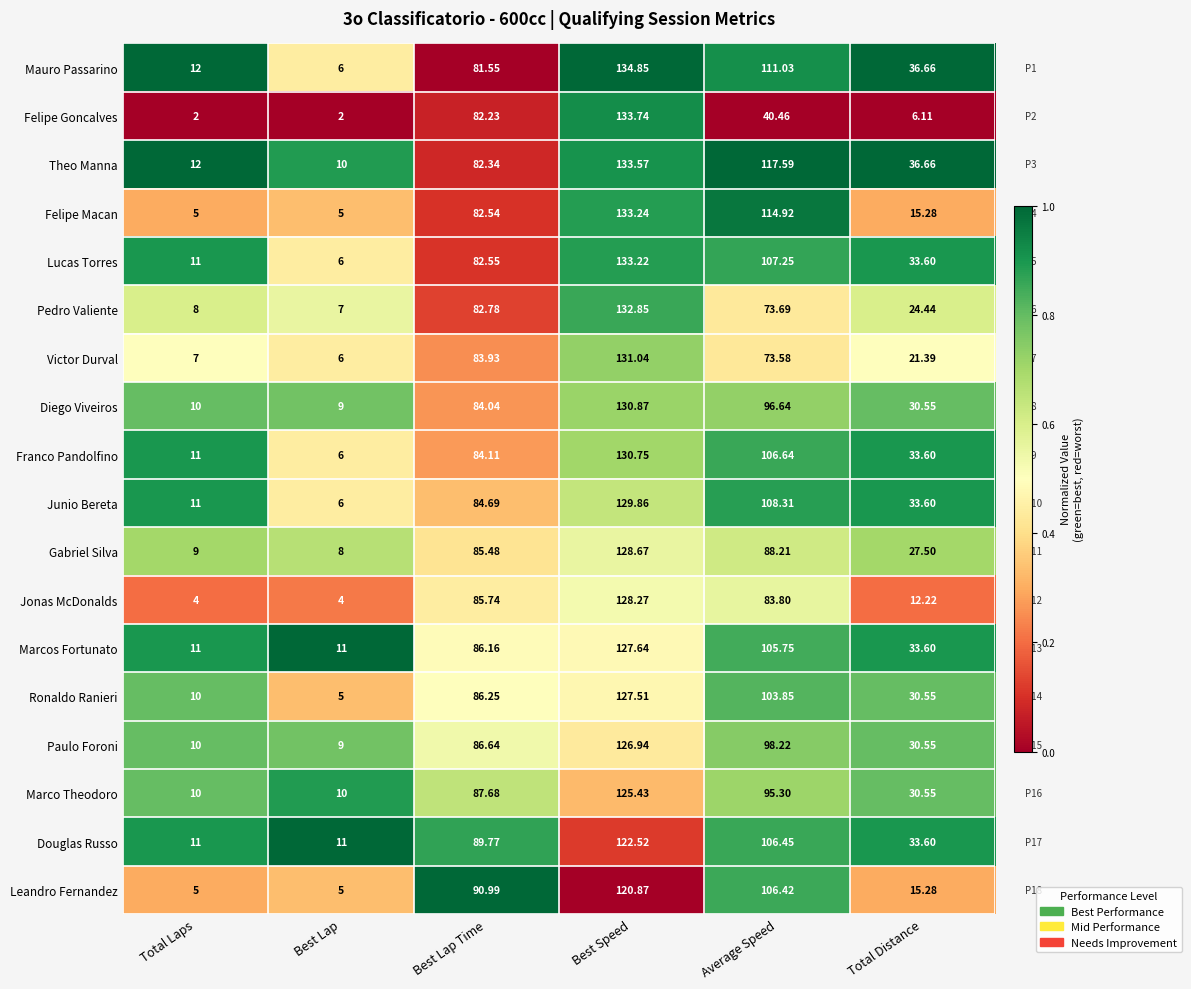

Which series has the largest range (max minus min)?

Felipe Goncalves